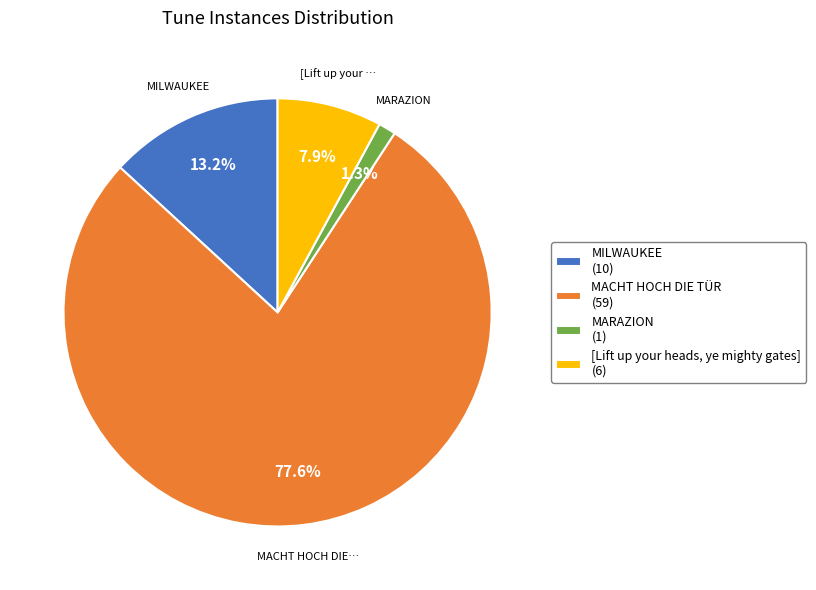

Which slice is the smallest?

MARAZION